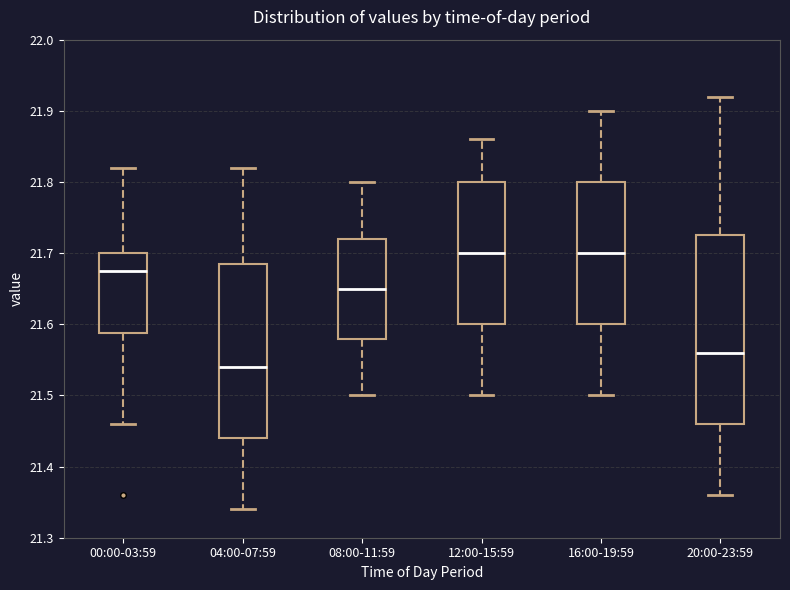

Reading left to right, transcribe this box plot: for each box, give where its median line is, the range the box spans, and where its two whiskers end, as read against the y-axis. The values are not printed on the chart, so give them approximately, as read against the axis.

00:00-03:59: median 21.68, box 21.59 to 21.70, whiskers 21.46 to 21.82
04:00-07:59: median 21.54, box 21.44 to 21.69, whiskers 21.34 to 21.82
08:00-11:59: median 21.65, box 21.58 to 21.72, whiskers 21.50 to 21.80
12:00-15:59: median 21.70, box 21.60 to 21.80, whiskers 21.50 to 21.86
16:00-19:59: median 21.70, box 21.60 to 21.80, whiskers 21.50 to 21.90
20:00-23:59: median 21.56, box 21.46 to 21.73, whiskers 21.36 to 21.92